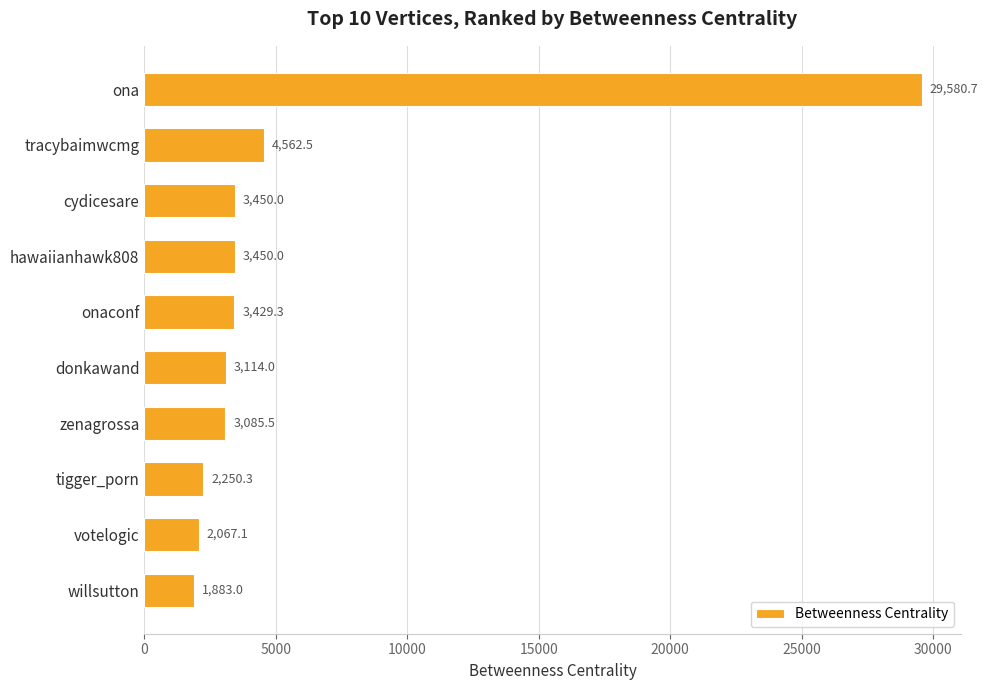

At which label is the value closest to 15731?

tracybaimwcmg